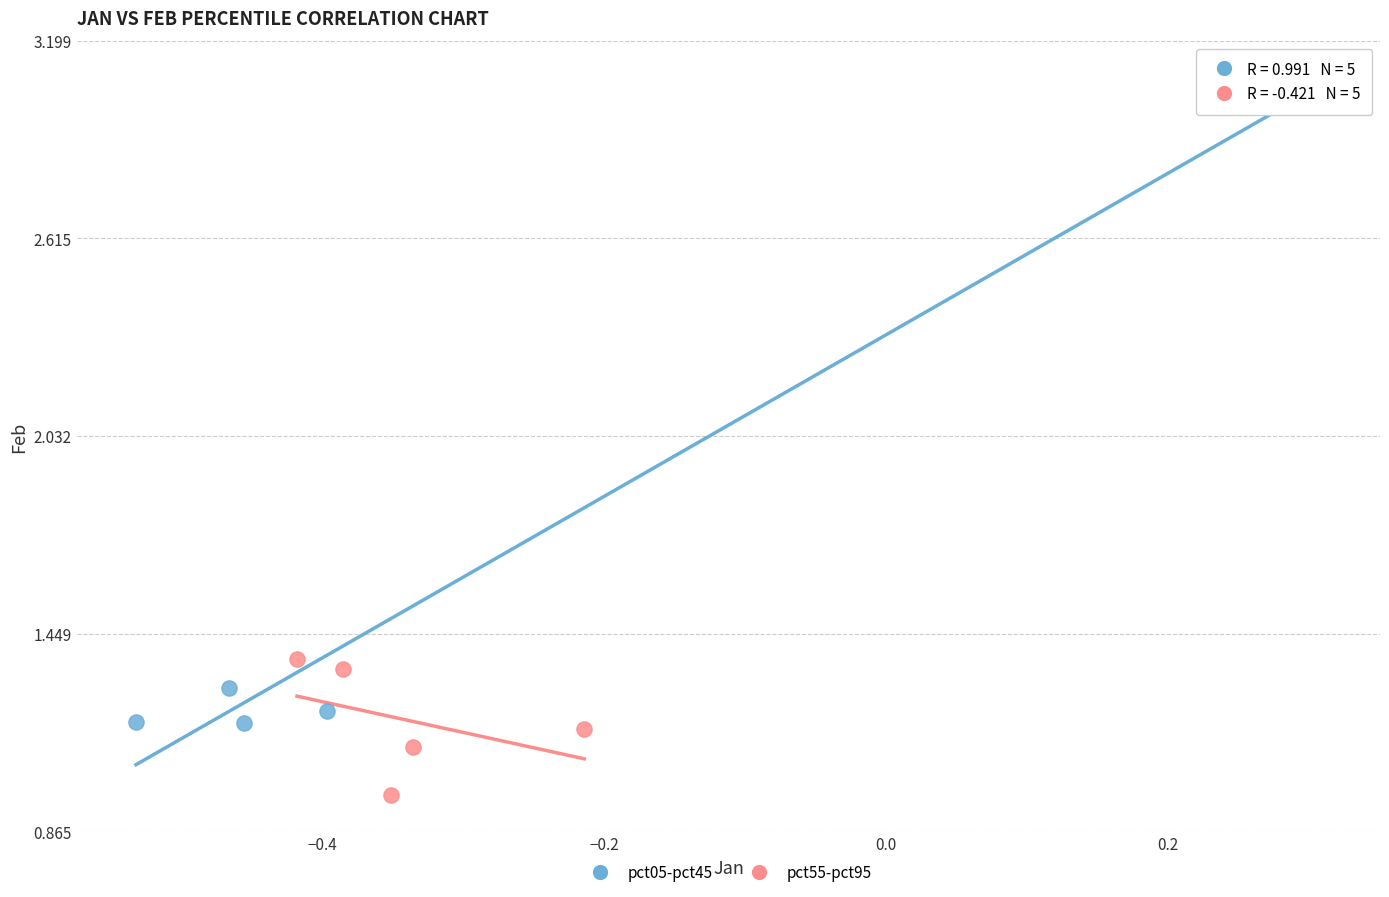

Which series contains the lowest Y value?

pct55-pct95